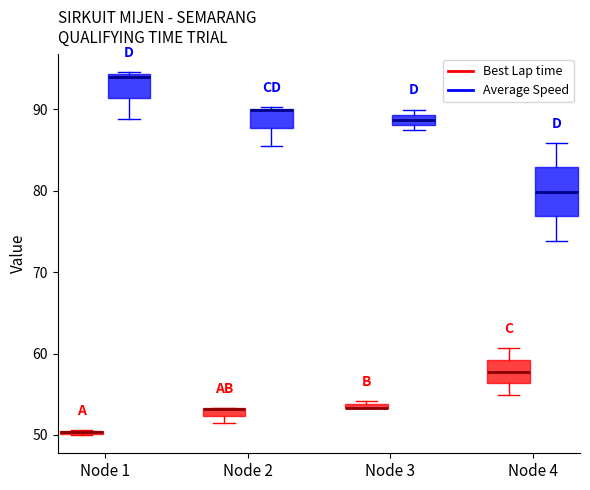

Where is the lower edge of the box for Node 1 (Average Speed) on the y-axis? The values are not printed on the chart, so give them approximately, as read against the axis.

91